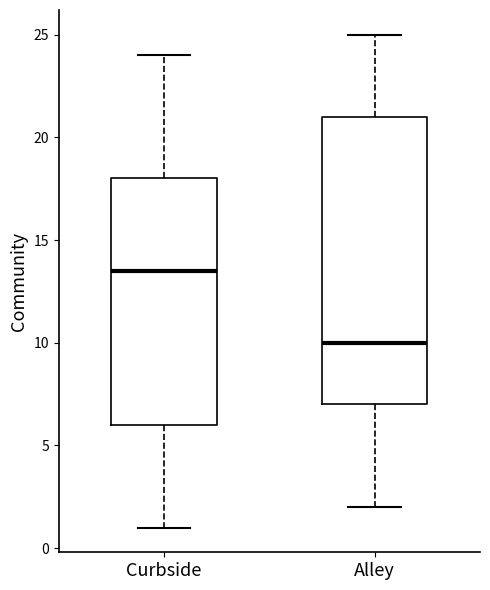

Where does the median line of the box for Alley sit on the y-axis? The values are not printed on the chart, so give them approximately, as read against the axis.

10.0